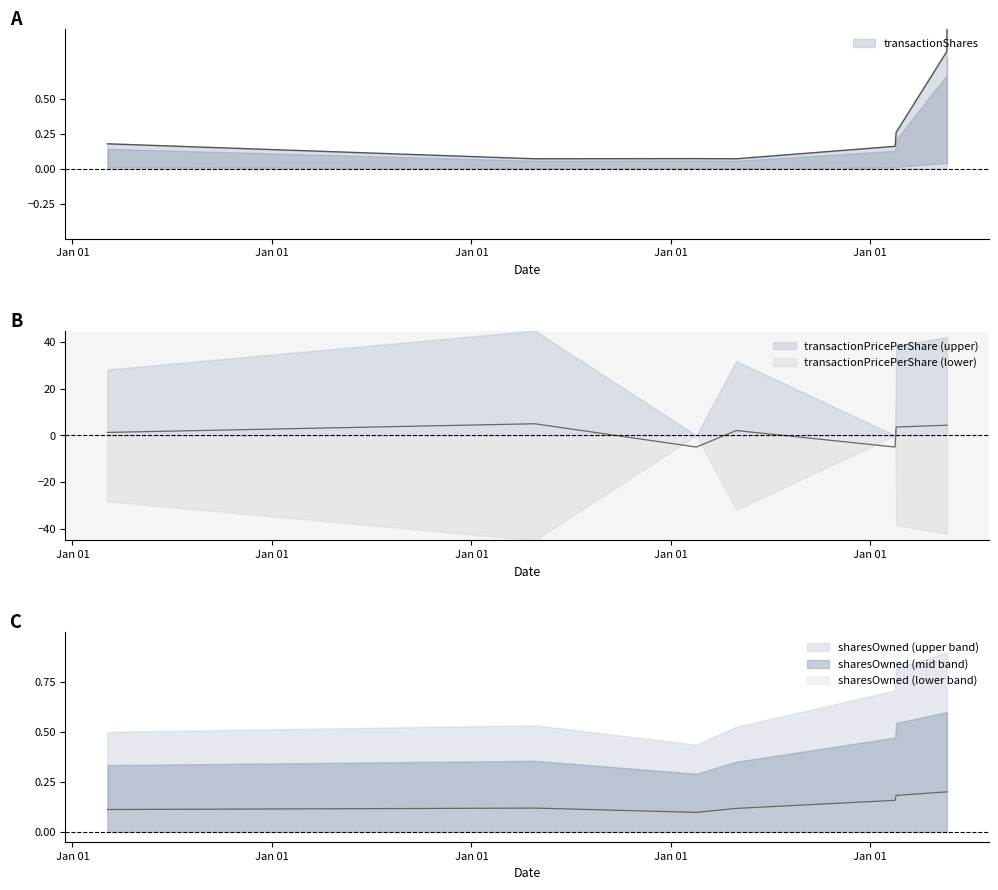

Which series has the largest total across all categories?

transactionPricePerShare